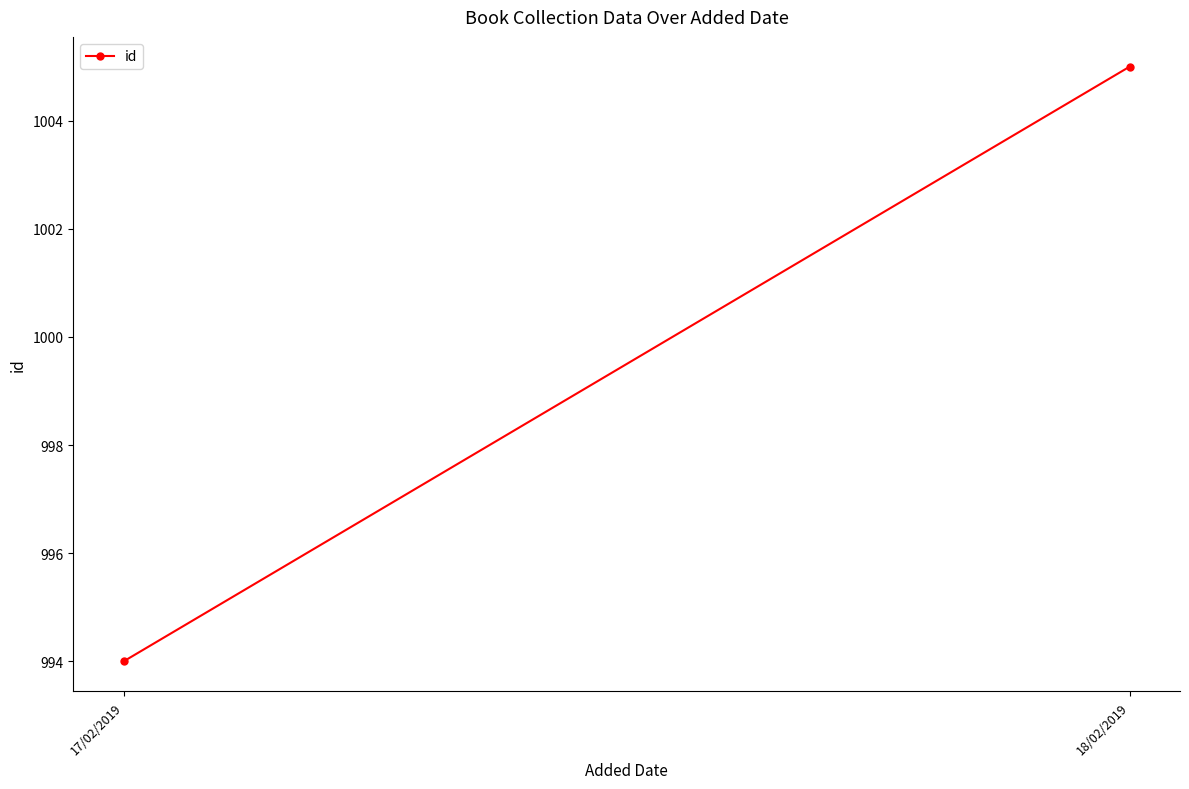

How many values are below 1005?

1